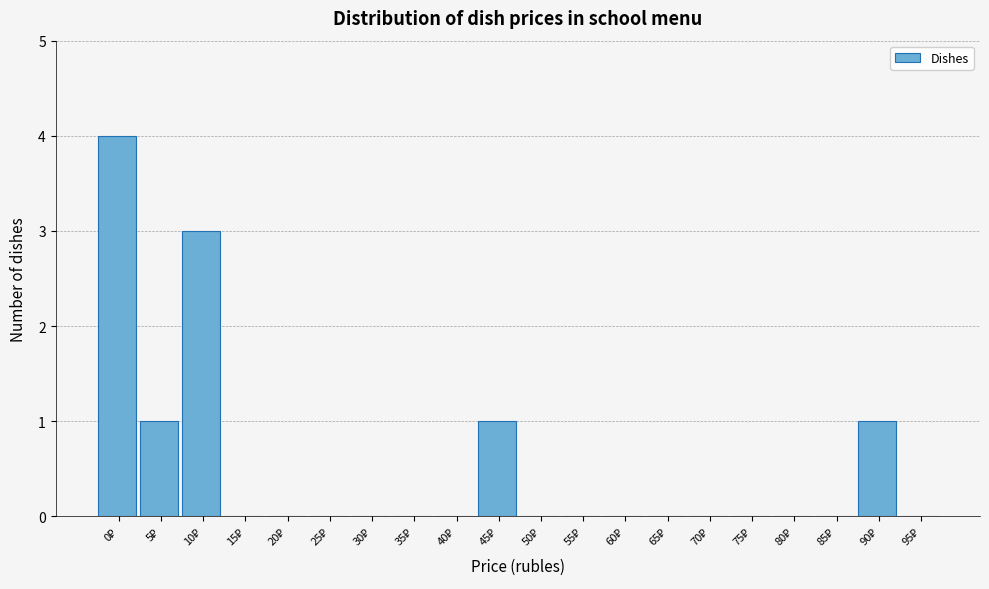

What is the maximum value shown in the chart?

4